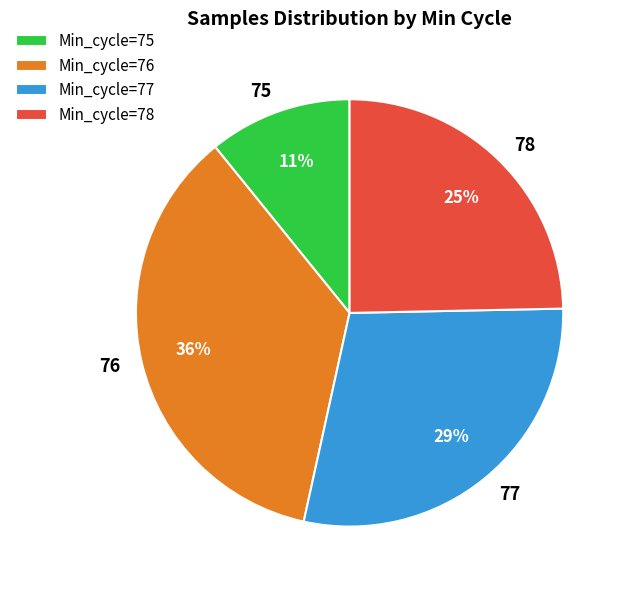

Combined, do 75 and 76 account for over 50%?

No